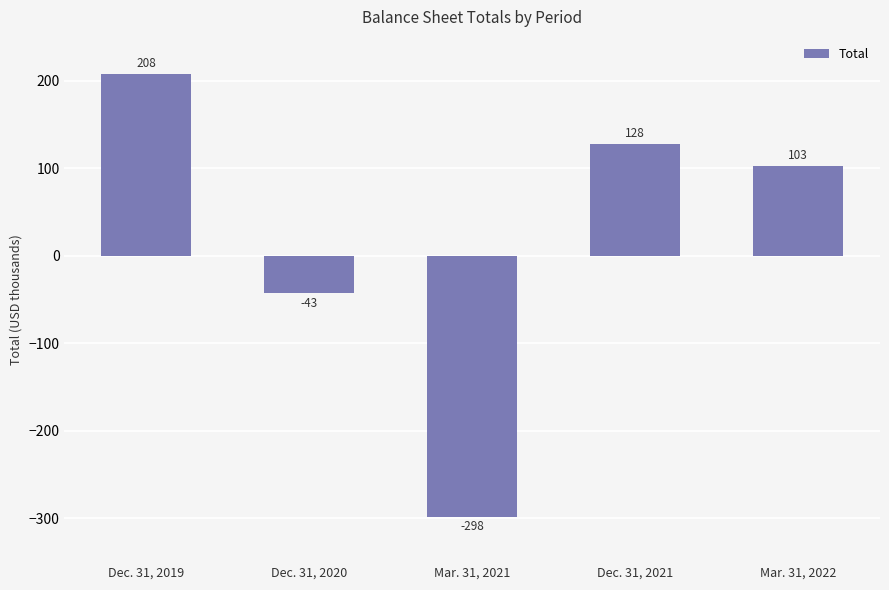

How many distinct data groups are displayed?

1